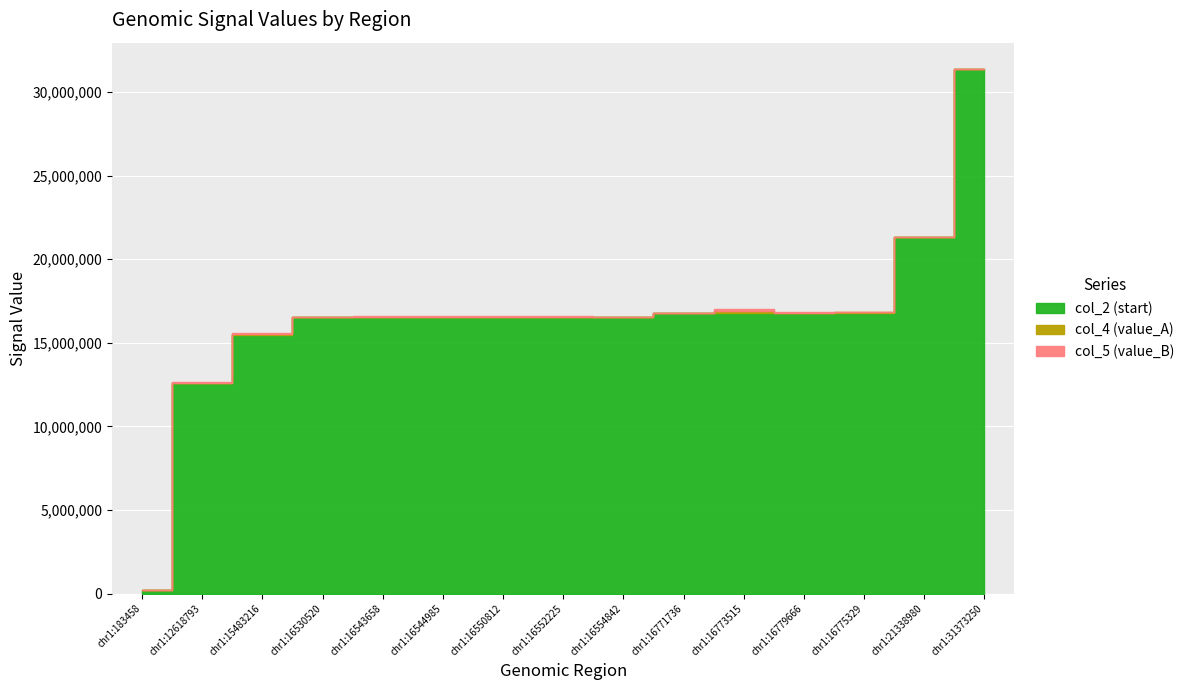

Reading left to right, extract all data points from this chart.

col_2 (start): 183458.0	12618793.0	15483216.0	16530520.0	16543658.0	16544985.0	16550812.0	16552225.0	16554842.0	16771736.0	16773515.0	16779666.0	16775329.0	21338980.0	31373250.0
col_4 (value_A): 9858.7	3669.8	43457.0	7441.9	28790.0	20146.3	22354.1	22450.5	7096.9	13950.4	103661.1	15883.2	41436.9	10019.1	6048.0
col_5 (value_B): 9285.3	7148.2	34449.0	7776.6	29065.1	24430.1	17554.4	30304.4	9508.9	27350.8	142738.1	26492.3	29870.1	10407.8	10780.4